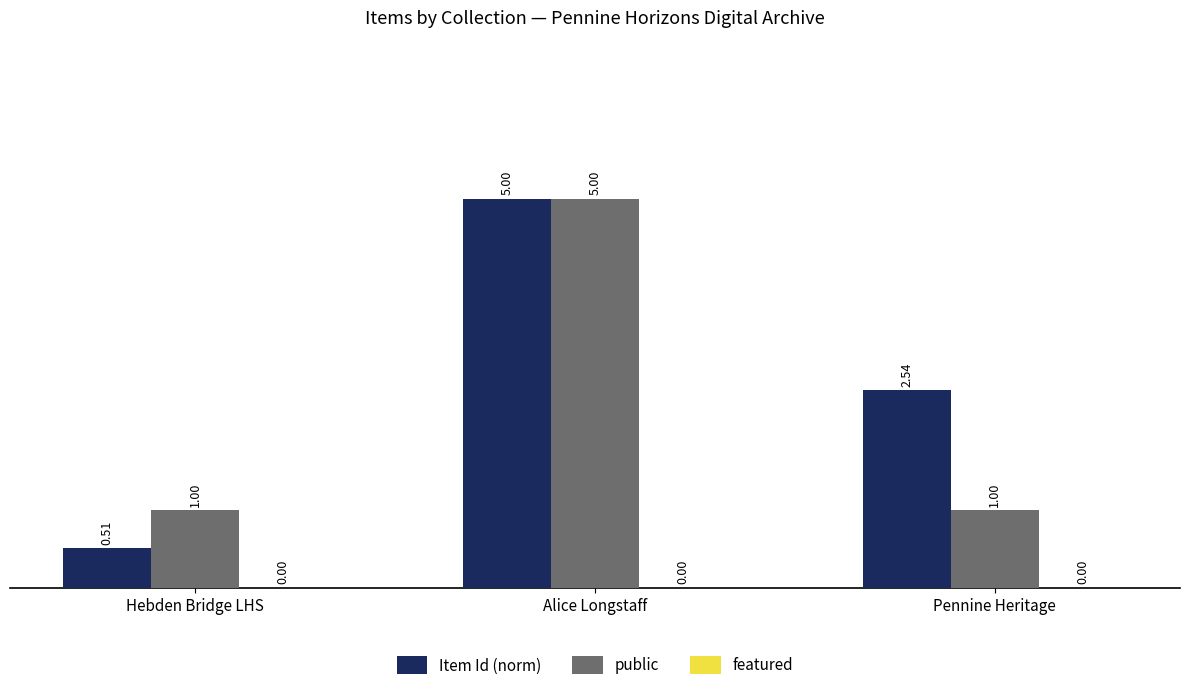

Rank the series by their average value, from highest to lowest.

Item Id (norm), public